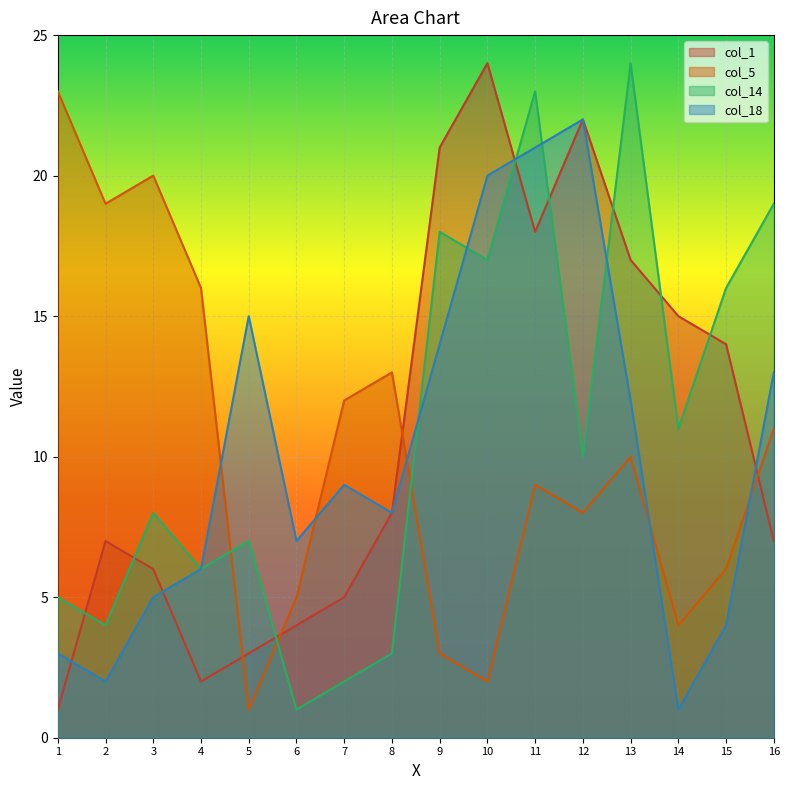

Reading left to right, what are all the values shown in this chart?

col_1: 1=1	2=7	3=6	4=2	5=3	6=4	7=5	8=8	9=21	10=24	11=18	12=22	13=17	14=15	15=14	16=7
col_5: 1=23	2=19	3=20	4=16	5=1	6=5	7=12	8=13	9=3	10=2	11=9	12=8	13=10	14=4	15=6	16=11
col_14: 1=5	2=4	3=8	4=6	5=7	6=1	7=2	8=3	9=18	10=17	11=23	12=10	13=24	14=11	15=16	16=19
col_18: 1=3	2=2	3=5	4=6	5=15	6=7	7=9	8=8	9=14	10=20	11=21	12=22	13=12	14=1	15=4	16=13